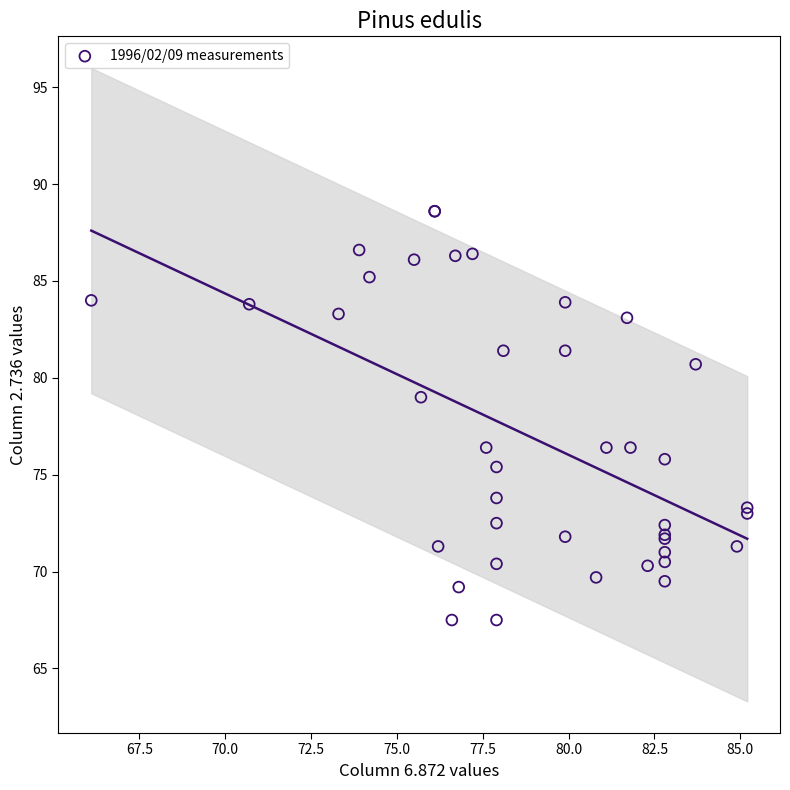

What Y value in the scatter plot is closest to 78?

79.0